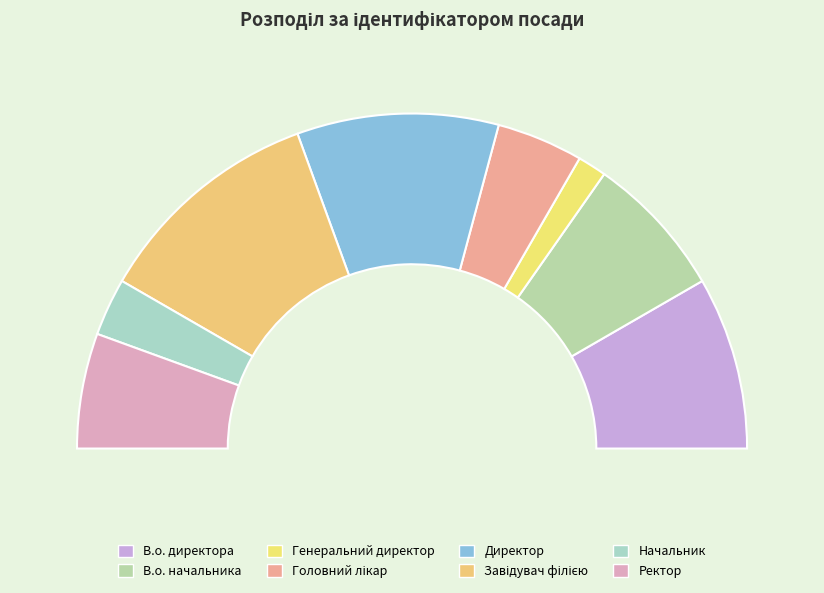

To the nearest percent, what portion does Головний лікар represent?

8%